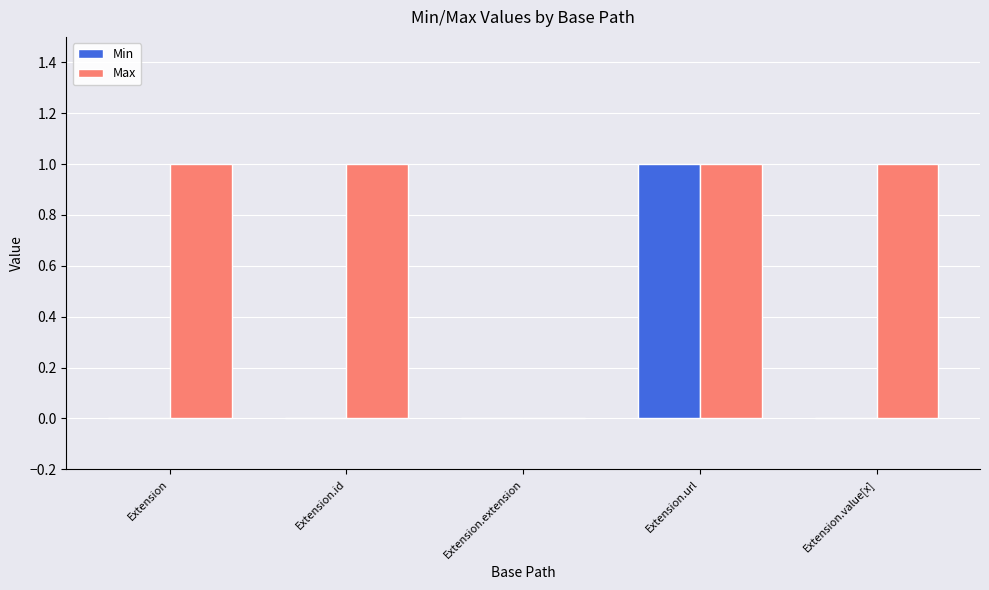

Is it true that Min equals 0 at Extension?

True